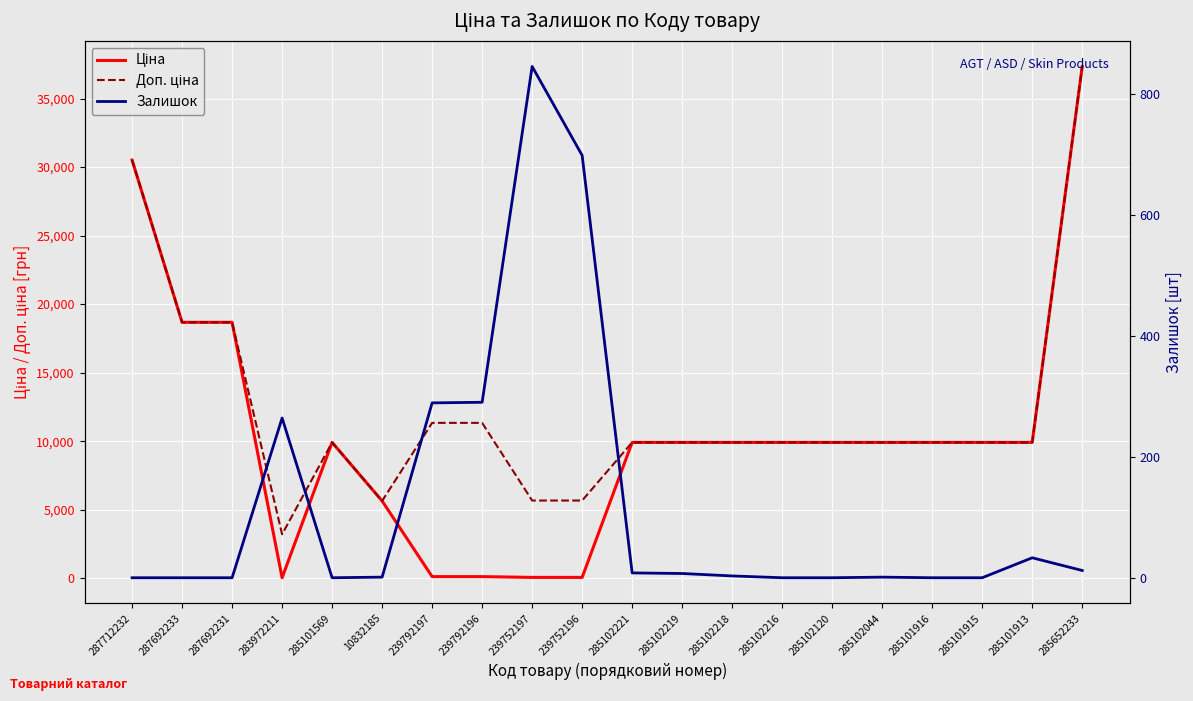

What is the sum of all Ціна values?

210291.3